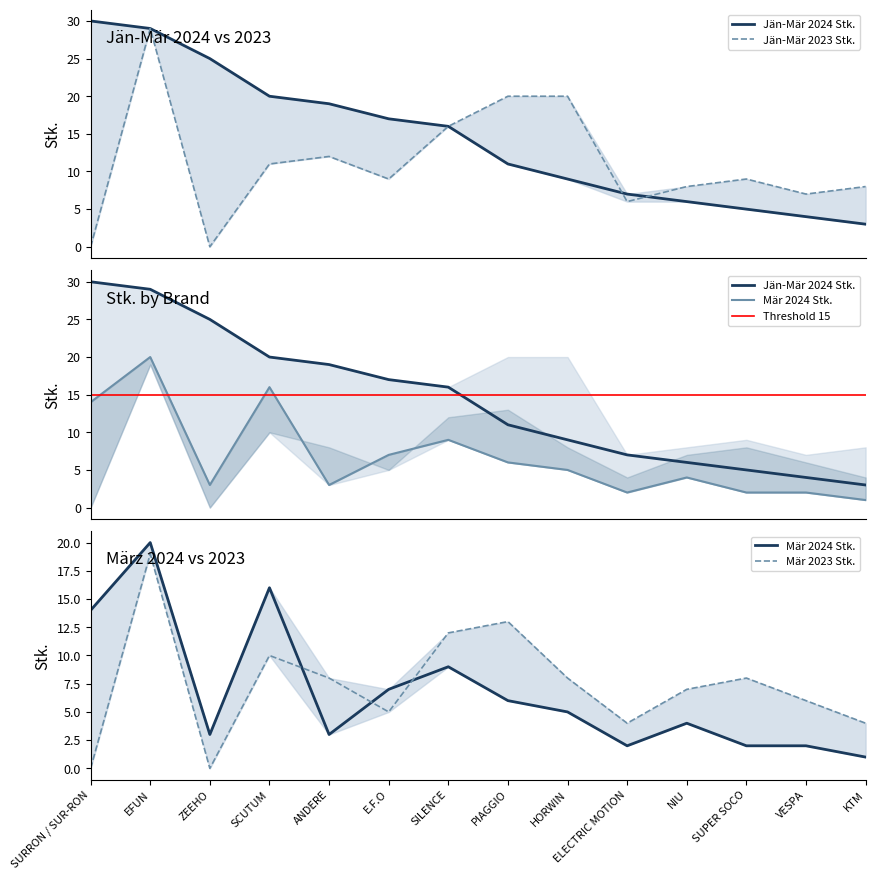

Does the chart have visible grid lines?

No